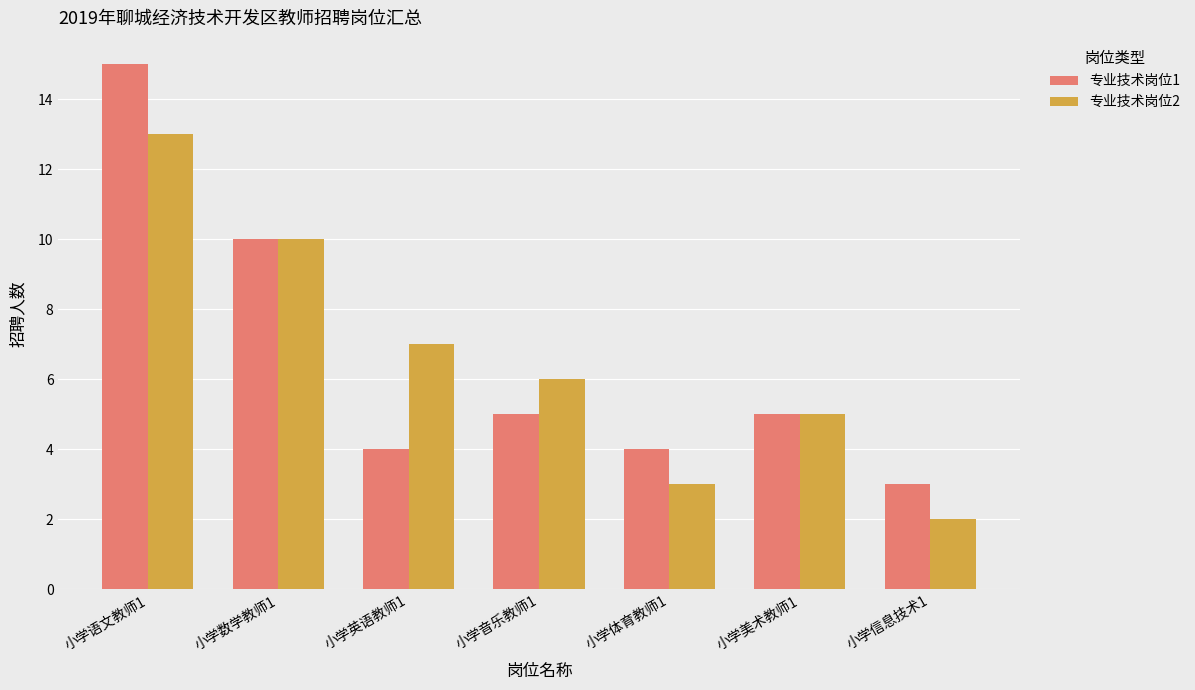

What is the value of the 专业技术岗位1 bar at the 2nd from the left?

10